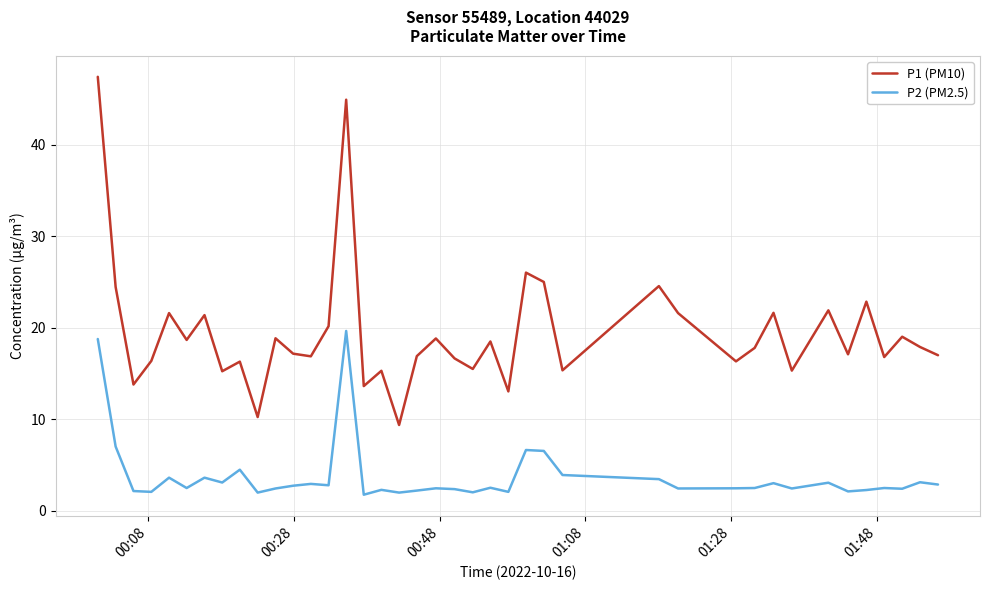

Rank the series by their average value, from lowest to highest.

P2 (PM2.5), P1 (PM10)